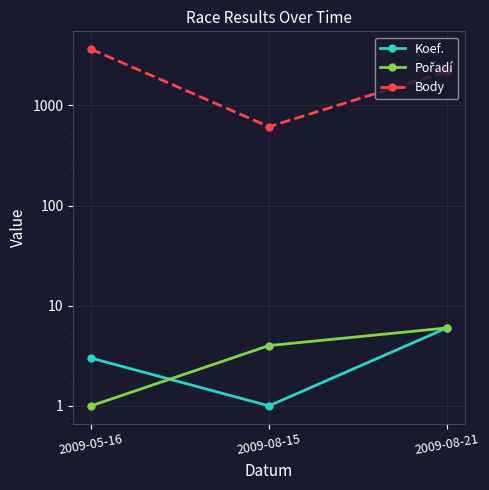

Which series has the largest range (max minus min)?

Body